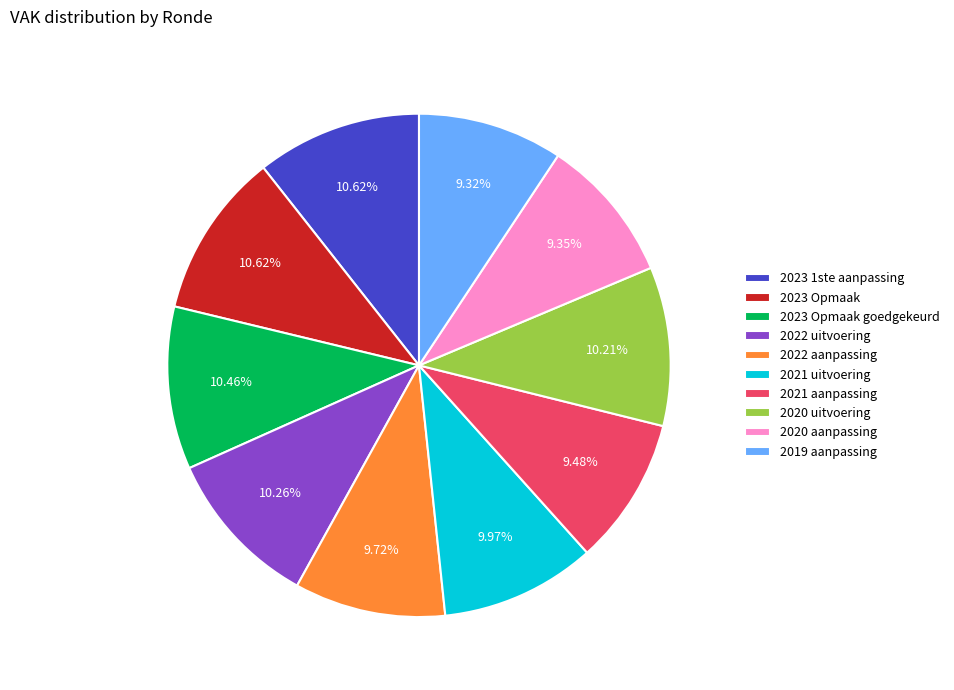

Which has a higher value, 2020 uitvoering or 2019 aanpassing?

2020 uitvoering